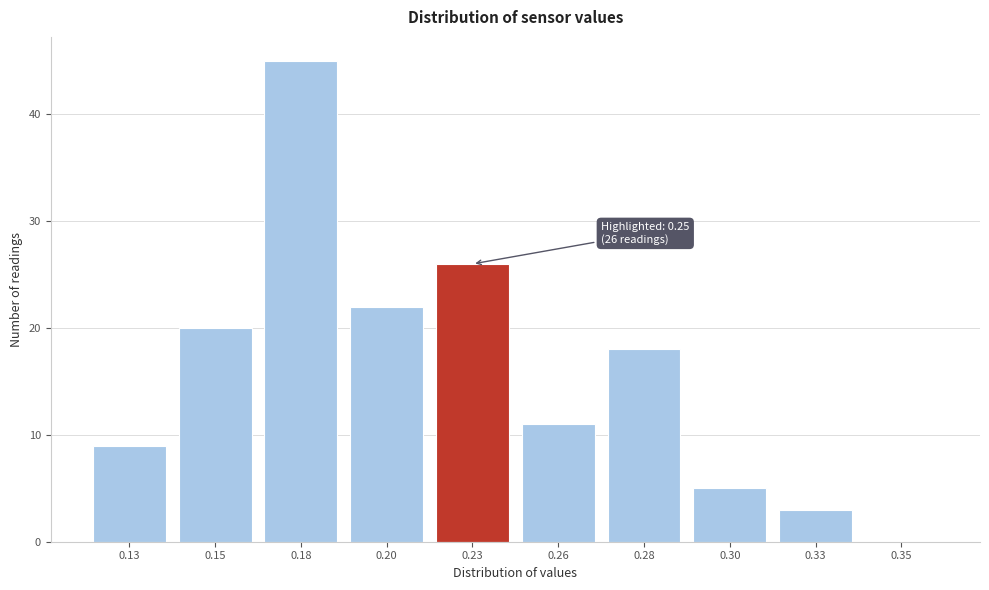

Reading left to right, transcribe all the data shown in this chart.

0.13=9	0.15=20	0.18=45	0.20=22	0.23=26	0.26=11	0.28=18	0.30=5	0.33=3	0.35=0